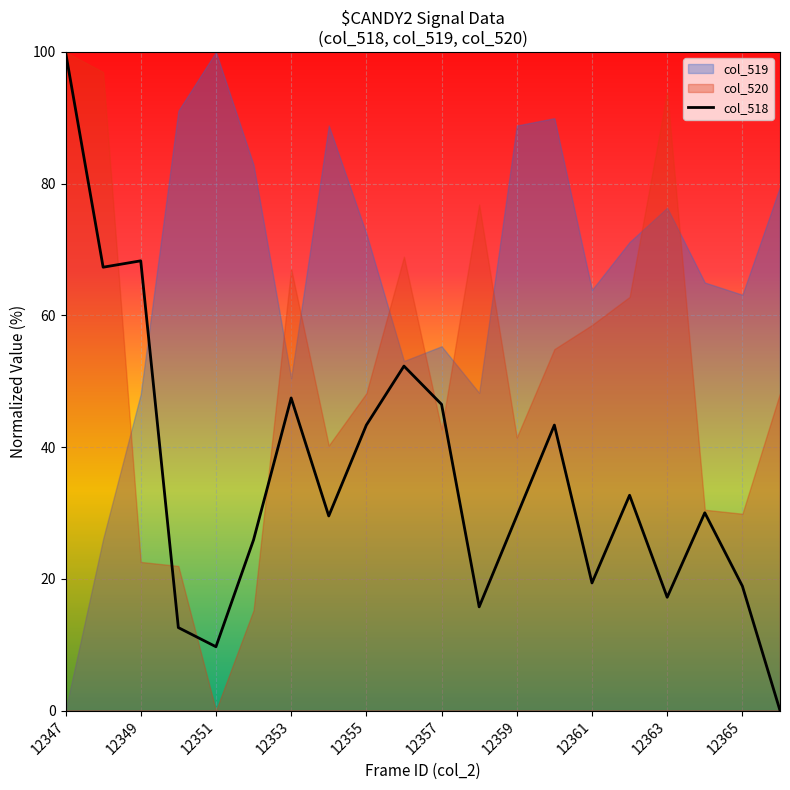

The col_518 series shows 19.4 at 12361. True or false?

True